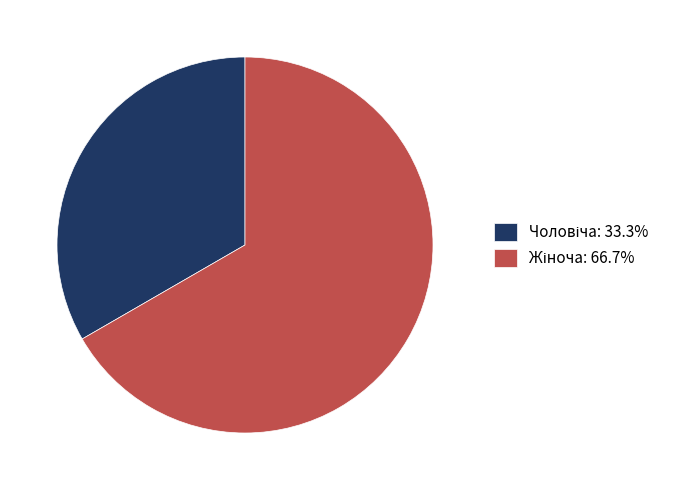

Count the number of slices in the pie.

2